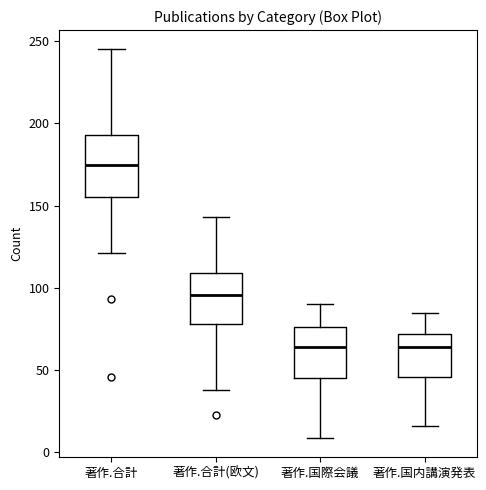

Reading left to right, read every box against the y-axis: the position of its median line, the range the box covers, and the ends of its whiskers. The values are not printed on the chart, so give them approximately, as read against the axis.

著作.合計: median 175, box 155 to 195, whiskers 120 to 245
著作.合計(欧文): median 95, box 80 to 110, whiskers 40 to 145
著作.国際会議: median 65, box 45 to 75, whiskers 10 to 90
著作.国内講演発表: median 65, box 45 to 70, whiskers 15 to 85